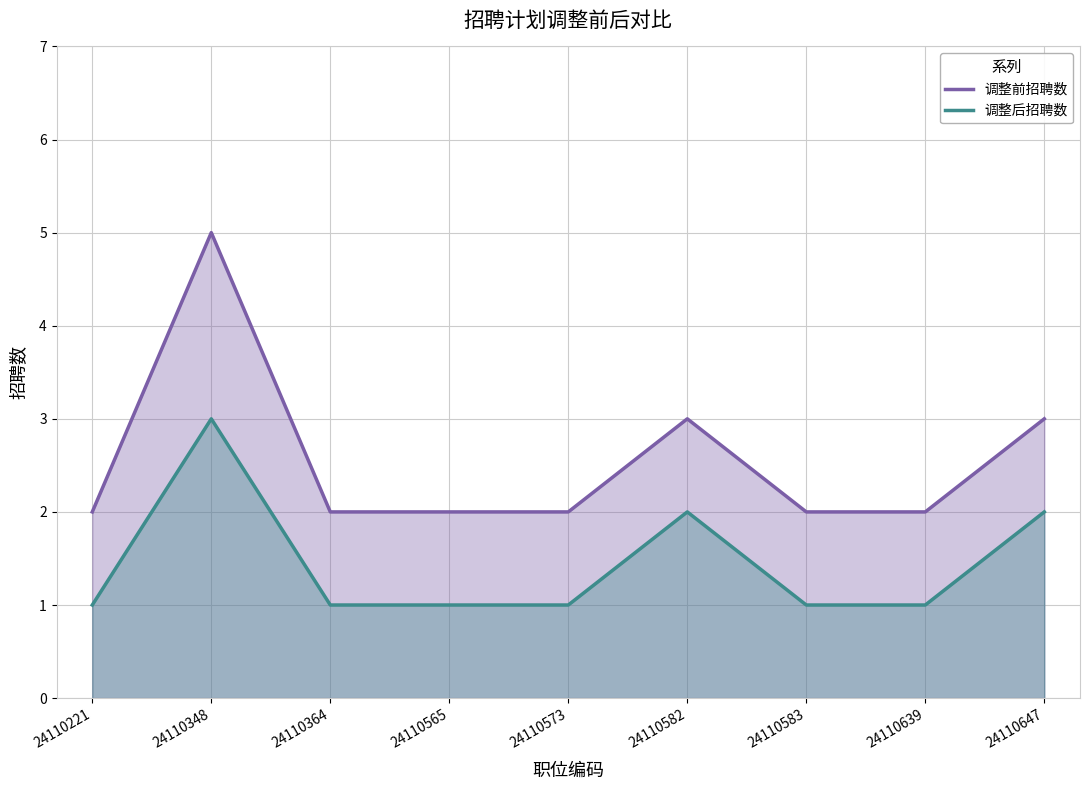

How many interior local peaks does the 调整前招聘数 series have?

2